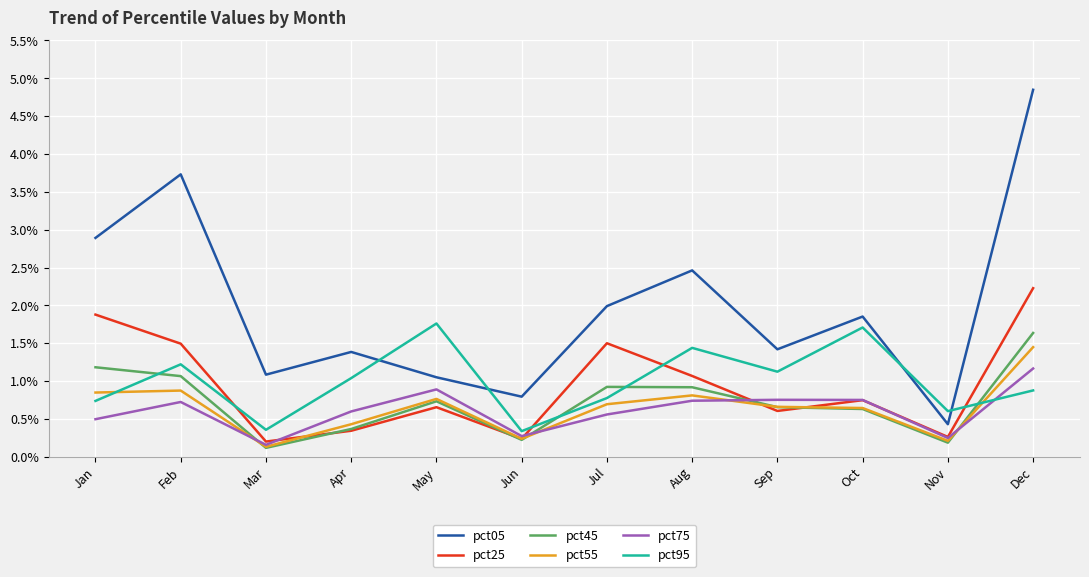

Which series changed the most between Mar and Dec?

pct05